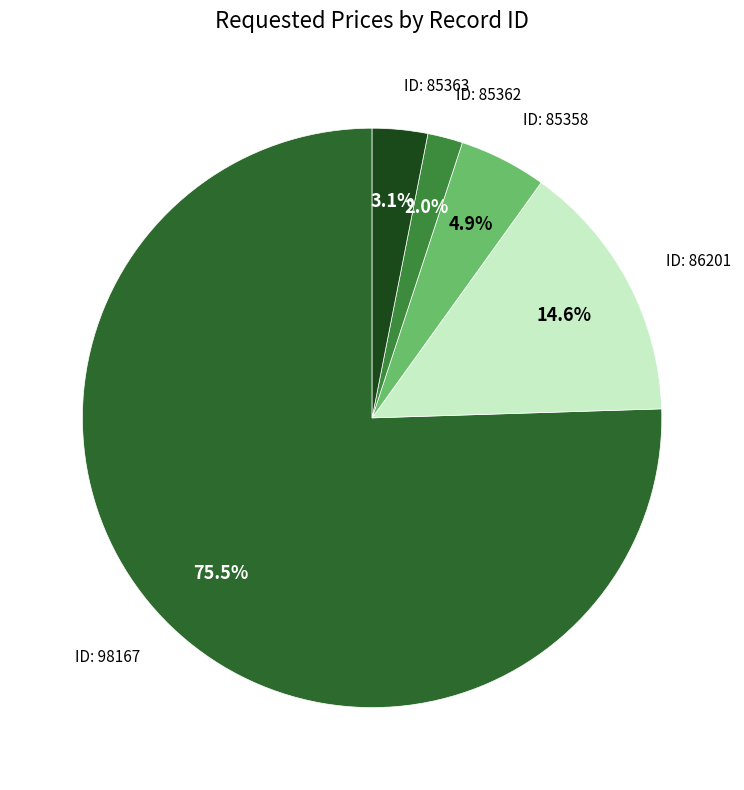

Is there a majority slice in this chart?

Yes